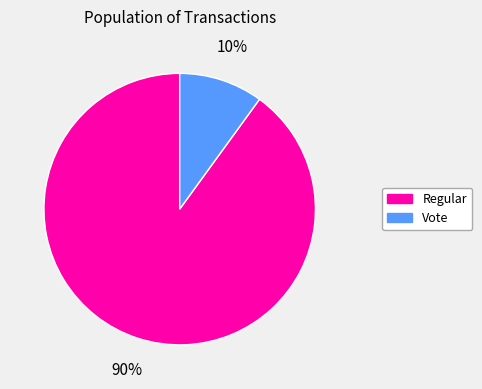

How many slices are in this pie chart?

2